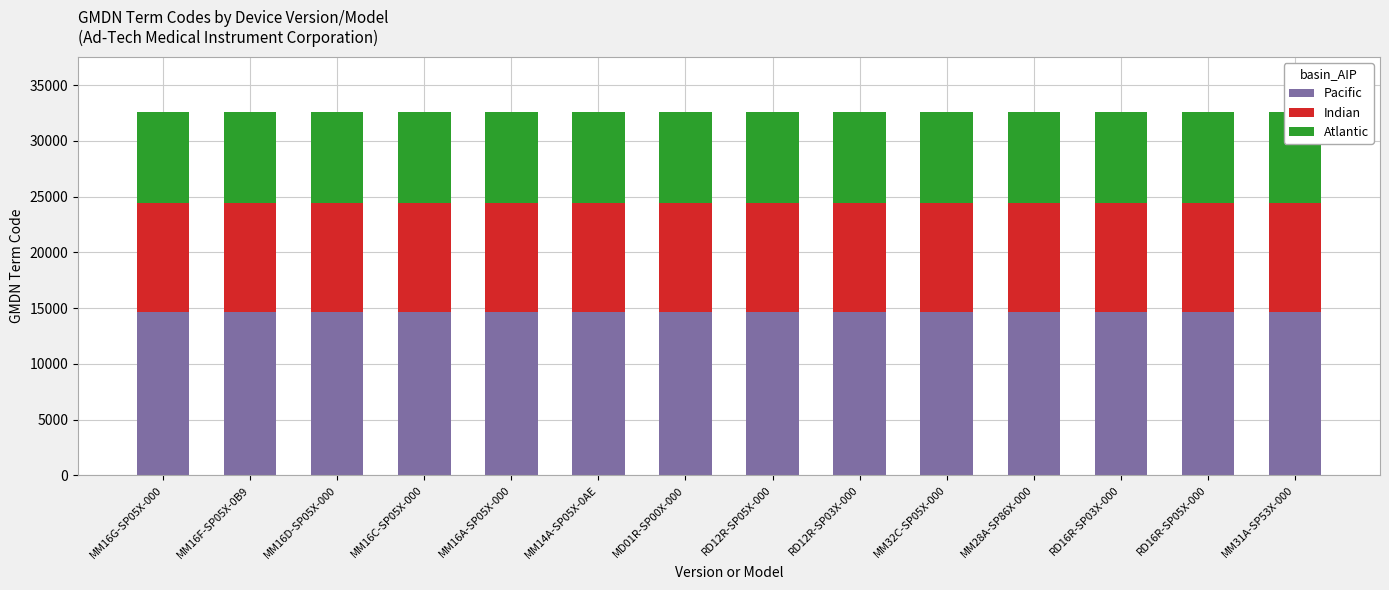

What is the total value across all series at MM16G-SP05X-000?

32556.0